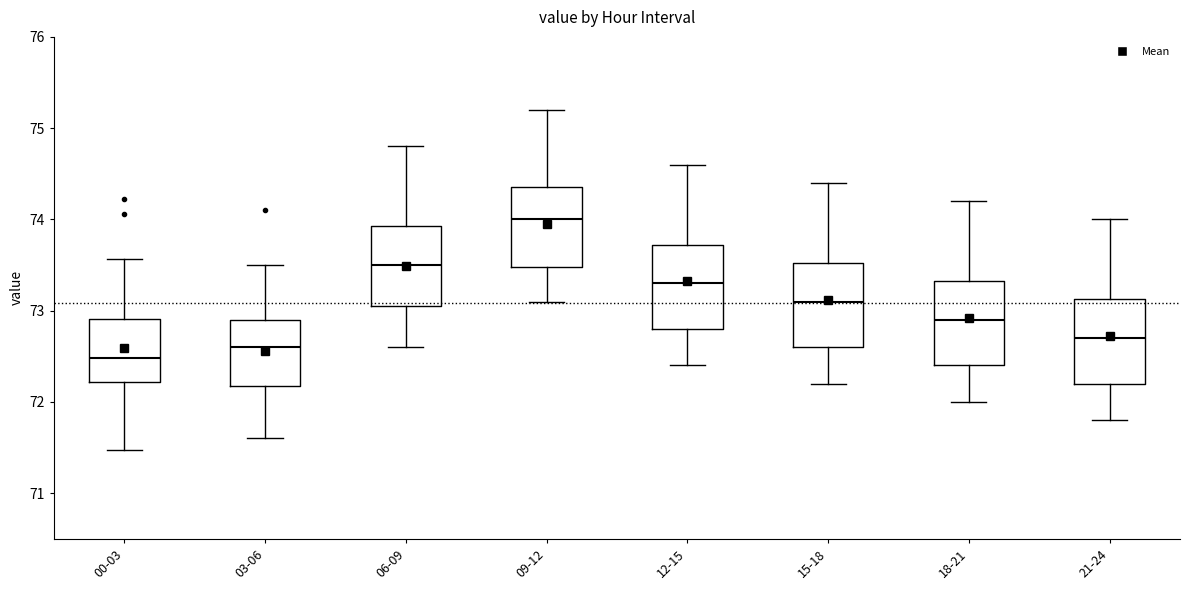

Reading left to right, transcribe this box plot: for each box, give where its median line is, the range the box spans, and where its two whiskers end, as read against the y-axis. The values are not printed on the chart, so give them approximately, as read against the axis.

00-03: median 72.5, box 72.2 to 72.9, whiskers 71.5 to 73.6
03-06: median 72.6, box 72.2 to 72.9, whiskers 71.6 to 73.5
06-09: median 73.5, box 73.1 to 73.9, whiskers 72.6 to 74.8
09-12: median 74.0, box 73.5 to 74.4, whiskers 73.1 to 75.2
12-15: median 73.3, box 72.8 to 73.7, whiskers 72.4 to 74.6
15-18: median 73.1, box 72.6 to 73.5, whiskers 72.2 to 74.4
18-21: median 72.9, box 72.4 to 73.3, whiskers 72.0 to 74.2
21-24: median 72.7, box 72.2 to 73.1, whiskers 71.8 to 74.0